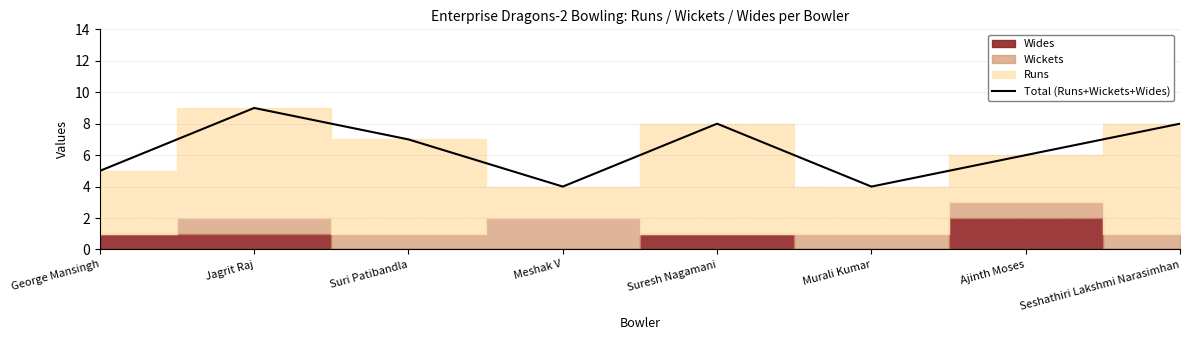

What is the change in value from Jagrit Raj to Seshathiri Lakshmi Narasimhan?

-1